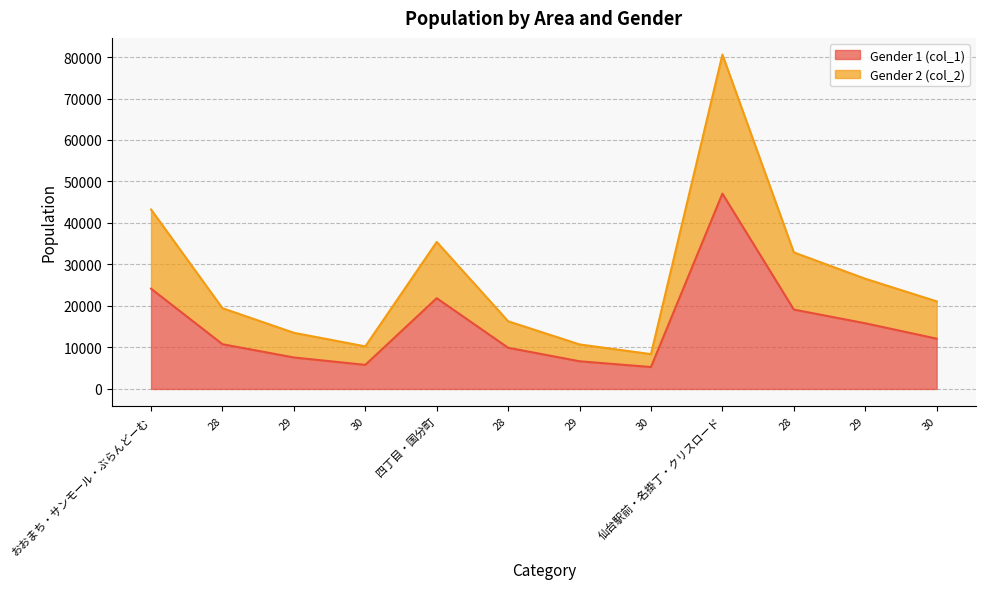

Reading right to left, transcribe all the data shown in this chart.

Gender 1 (col_1): 30=12120	29=15828	28=19128	仙台駅前・名掛丁・クリスロード=47076	30=5281	29=6669	28=9924	四丁目・国分町=21874	30=5803	29=7583	28=10780	おおまち・サンモール・ぶらんどーむ=24166
Gender 2 (col_2): 30=21108	29=26563	28=32910	仙台駅前・名掛丁・クリスロード=80581	30=8392	29=10729	28=16308	四丁目・国分町=35429	30=10261	29=13533	28=19456	おおまち・サンモール・ぶらんどーむ=43250